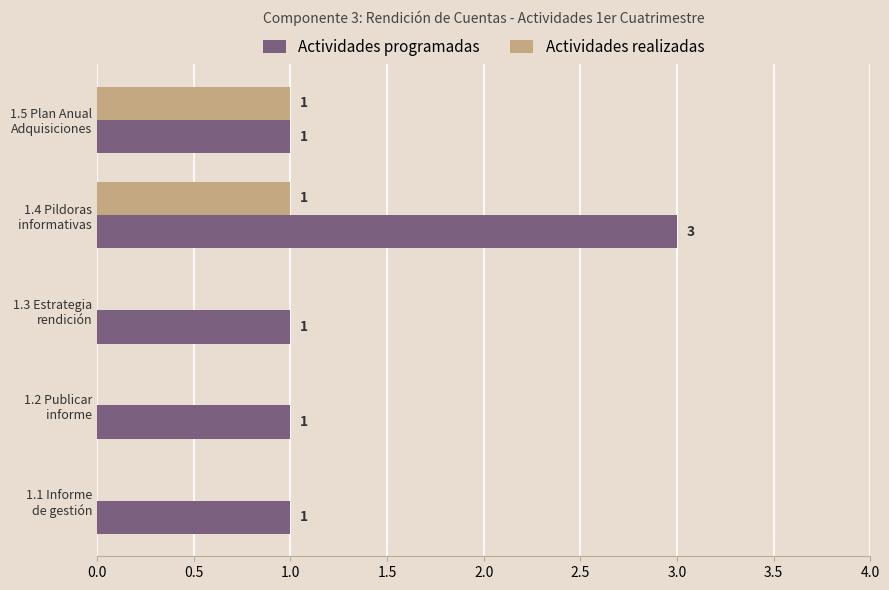

What is the sum of all Actividades programadas values?

7